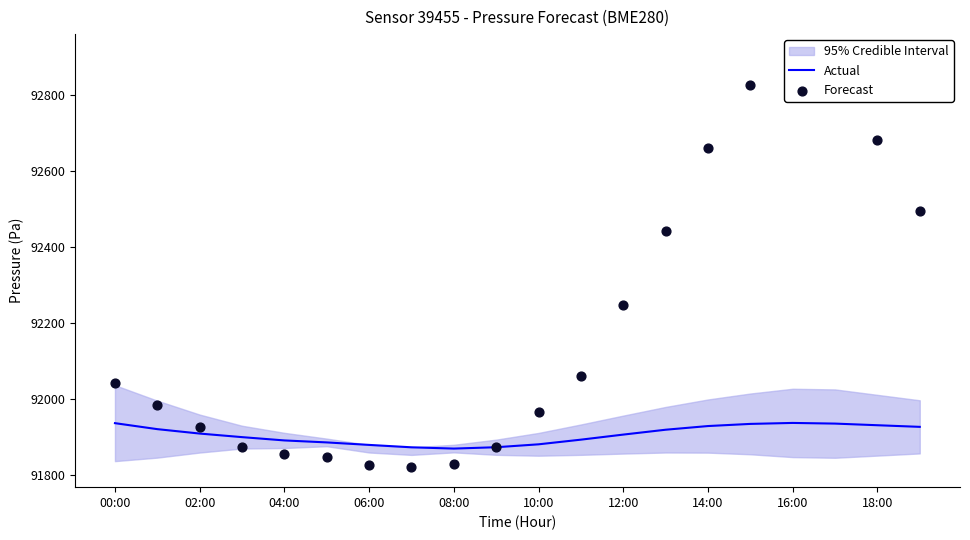

Which series reaches the maximum Y coordinate?

Forecast